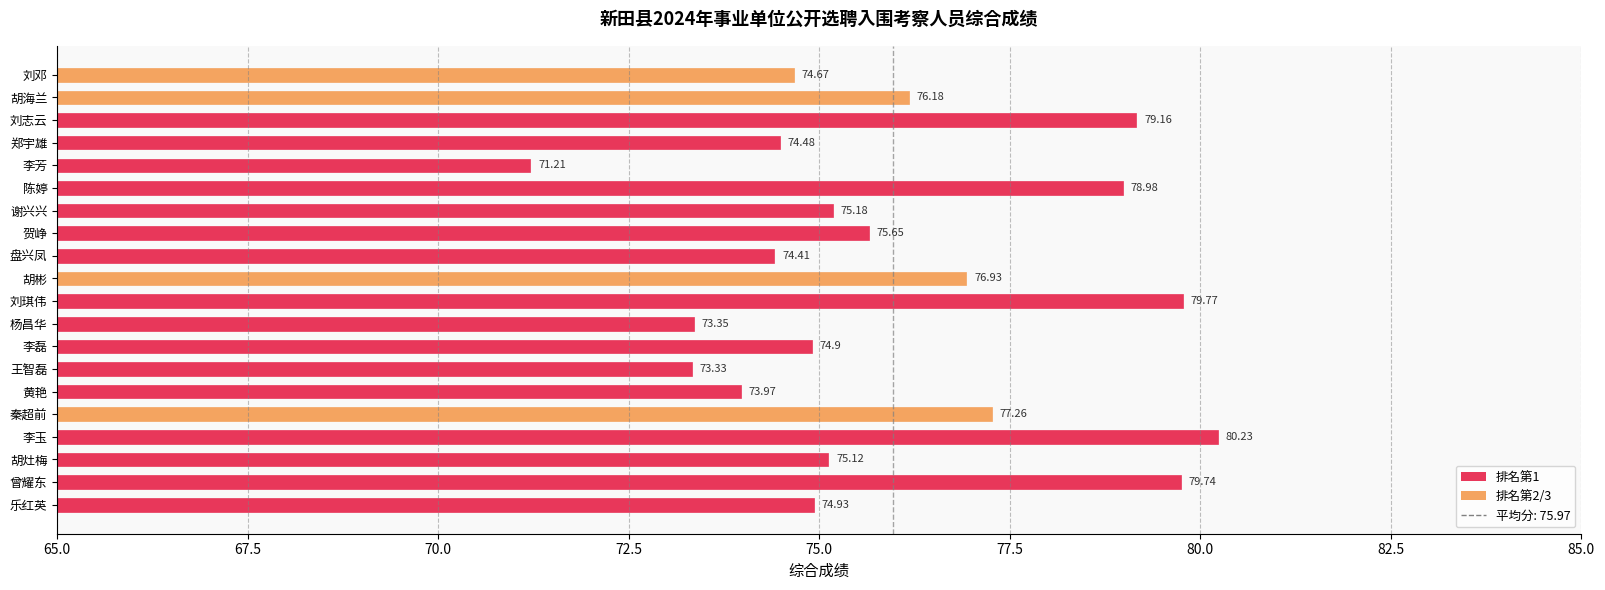

What is the difference between the maximum and minimum values?

9.0